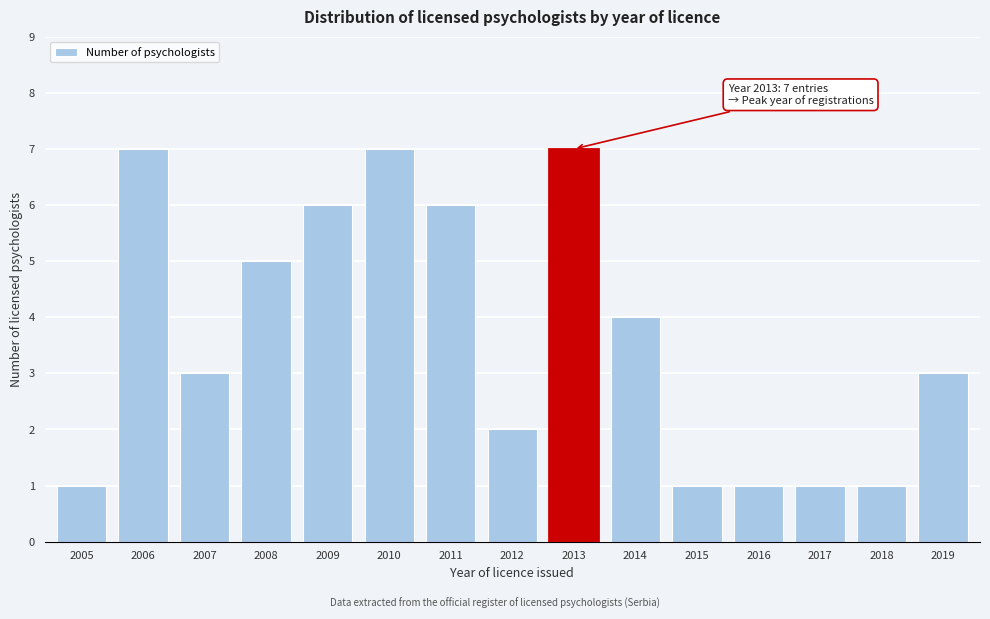

Reading left to right, what are all the values shown in this chart?

1	7	3	5	6	7	6	2	7	4	1	1	1	1	3